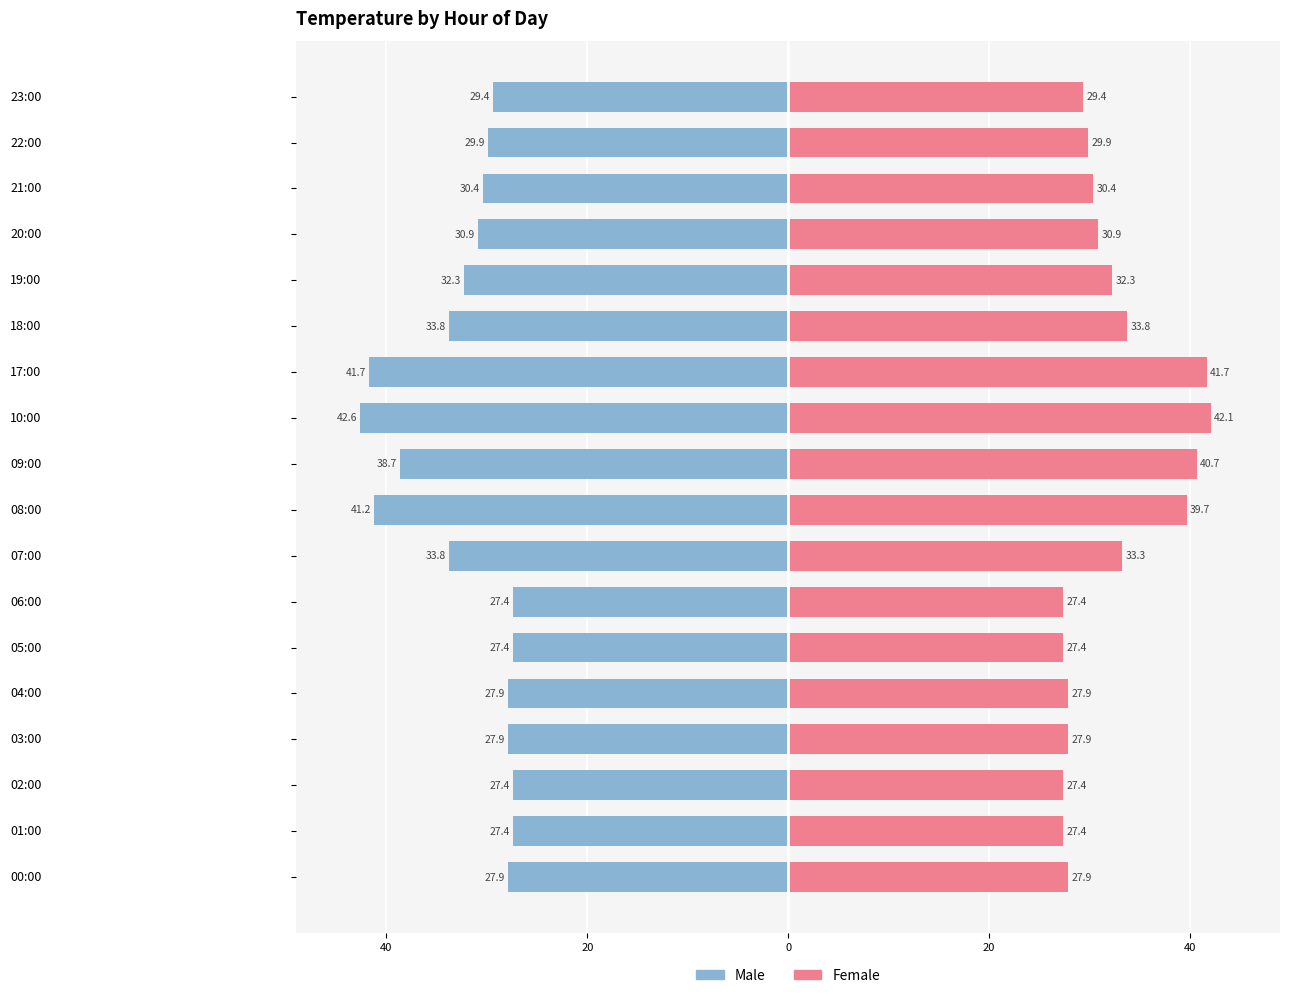

Are the bars grouped side by side (vs. stacked)?

Yes